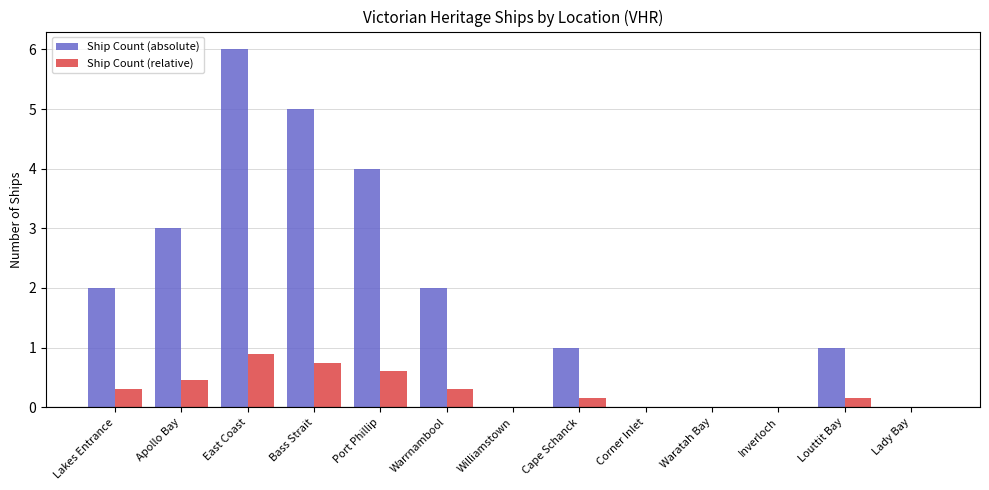

Is the value of Ship Count (absolute) at Bass Strait greater than the value of Ship Count (relative) at Bass Strait?

Yes